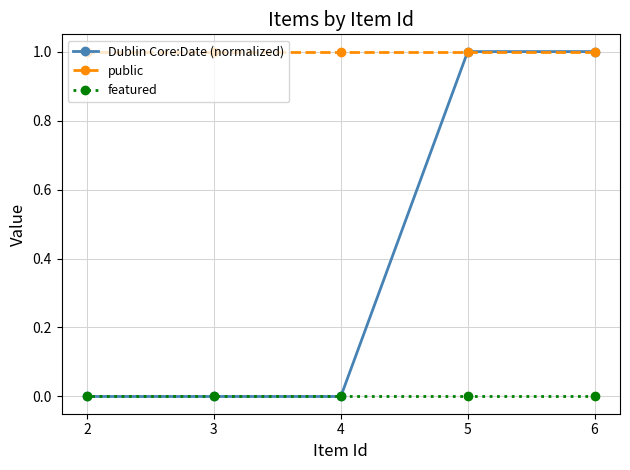

Which has a higher value, 4 or 2?

4